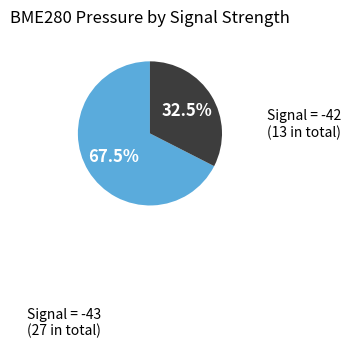

Is there a majority slice in this chart?

Yes